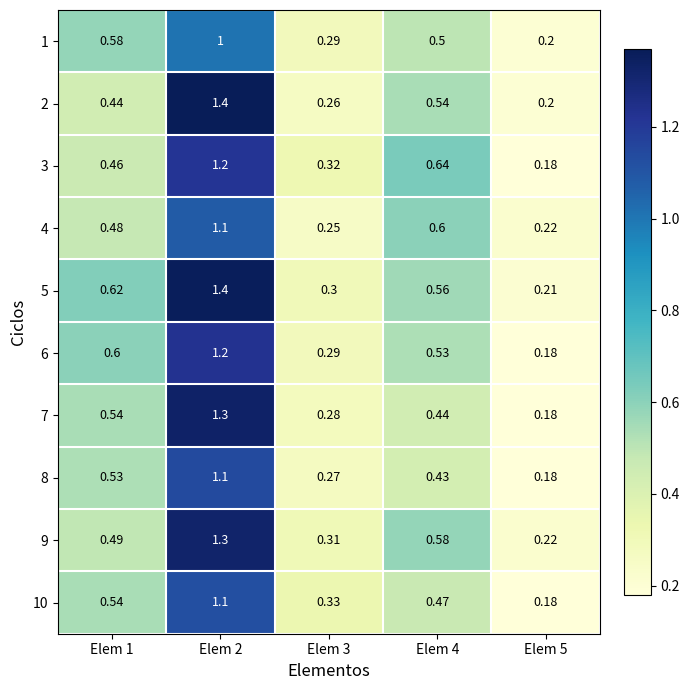

Is the value of 2 at Elem 5 greater than the value of 1 at Elem 3?

No